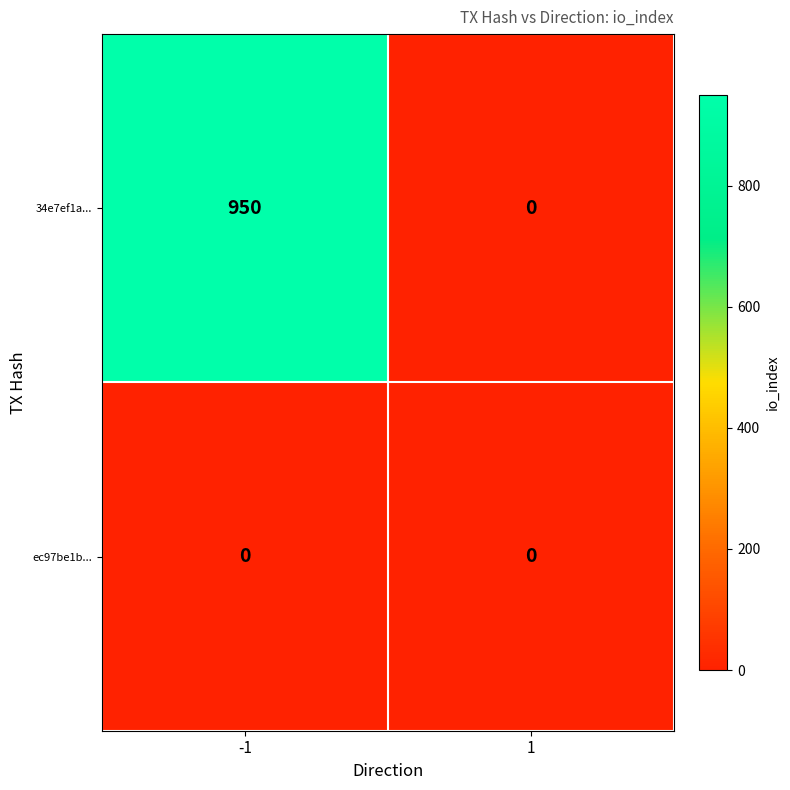

Reading left to right, what are all the values shown in this chart?

34e7ef1a...: 950	0
ec97be1b...: 0	0